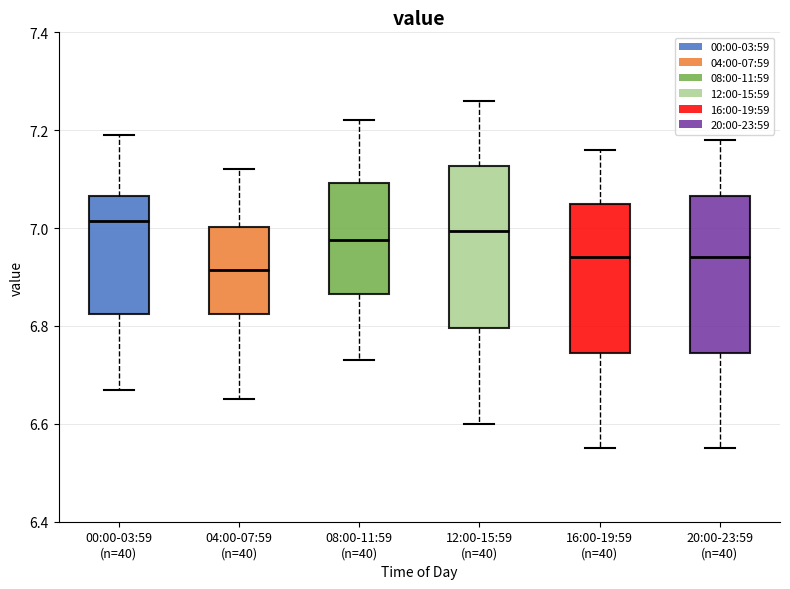

Reading left to right, read every box against the y-axis: the position of its median line, the range the box covers, and the ends of its whiskers. The values are not printed on the chart, so give them approximately, as read against the axis.

00:00-03:59 (n=40): median 7.02, box 6.82 to 7.06, whiskers 6.68 to 7.20
04:00-07:59 (n=40): median 6.92, box 6.82 to 7.00, whiskers 6.66 to 7.12
08:00-11:59 (n=40): median 6.98, box 6.86 to 7.10, whiskers 6.74 to 7.22
12:00-15:59 (n=40): median 7.00, box 6.80 to 7.12, whiskers 6.60 to 7.26
16:00-19:59 (n=40): median 6.94, box 6.74 to 7.06, whiskers 6.56 to 7.16
20:00-23:59 (n=40): median 6.94, box 6.74 to 7.06, whiskers 6.56 to 7.18